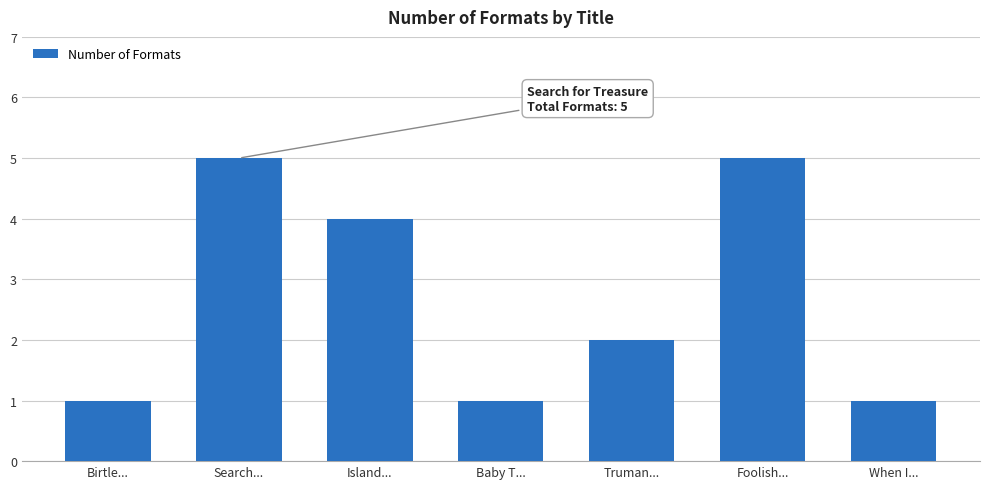

What is the change in value from Island... to Truman...?

-2